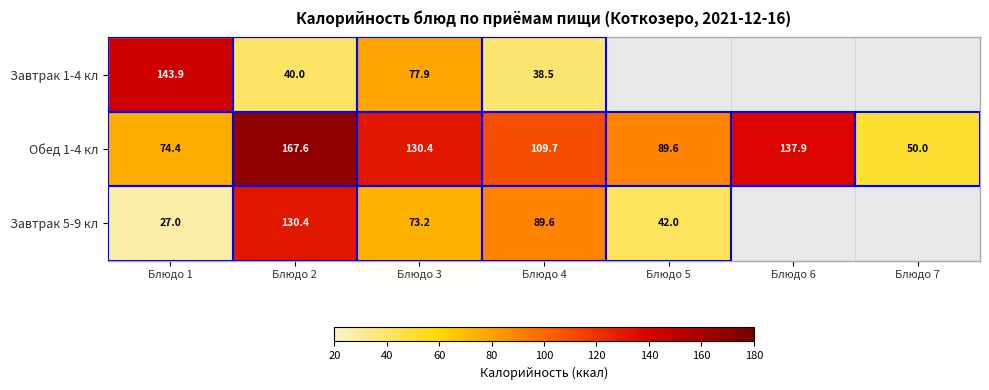

Is the value of Завтрак 1-4 кл at Блюдо 1 greater than the value of Обед 1-4 кл at Блюдо 2?

No